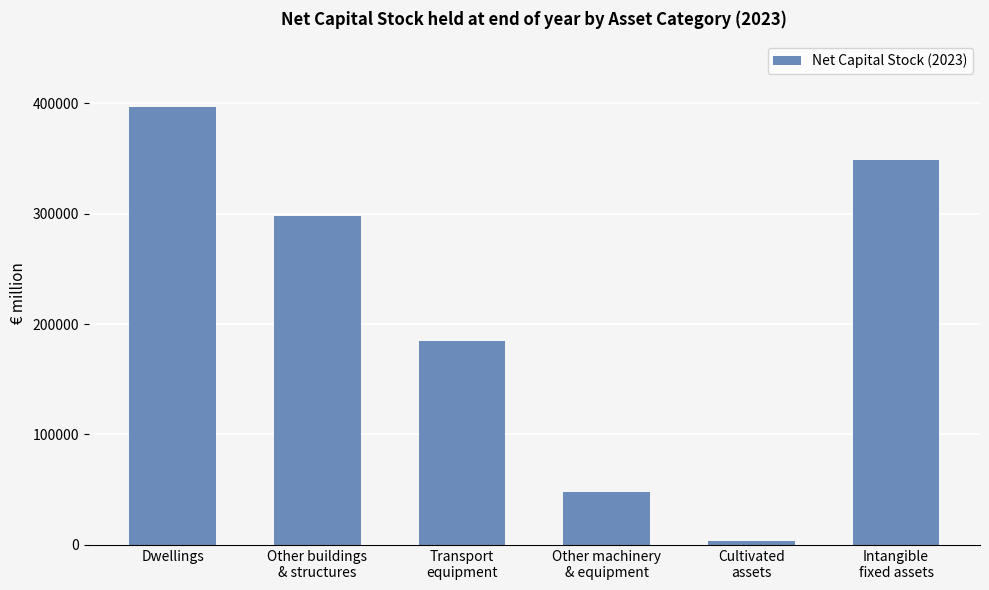

What is the greatest value displayed?

396598.8